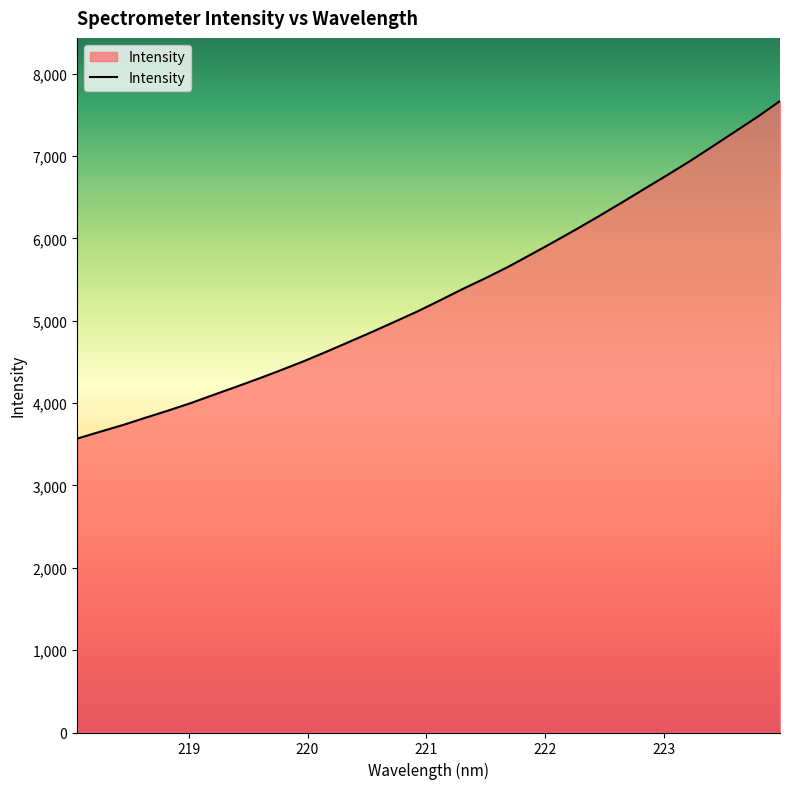

What is the smallest value displayed?

3568.9